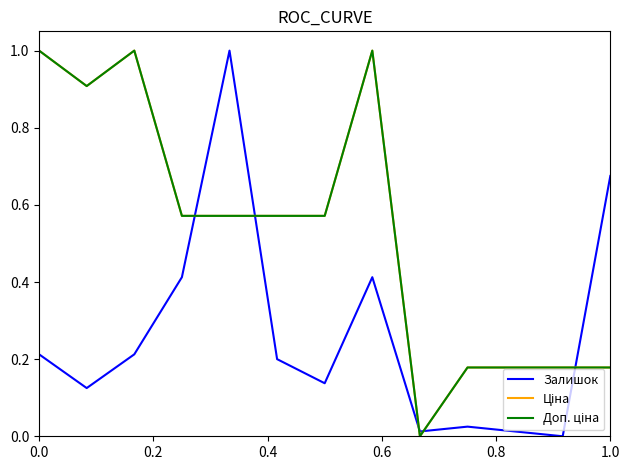

What is the maximum value shown in the chart?

1.0